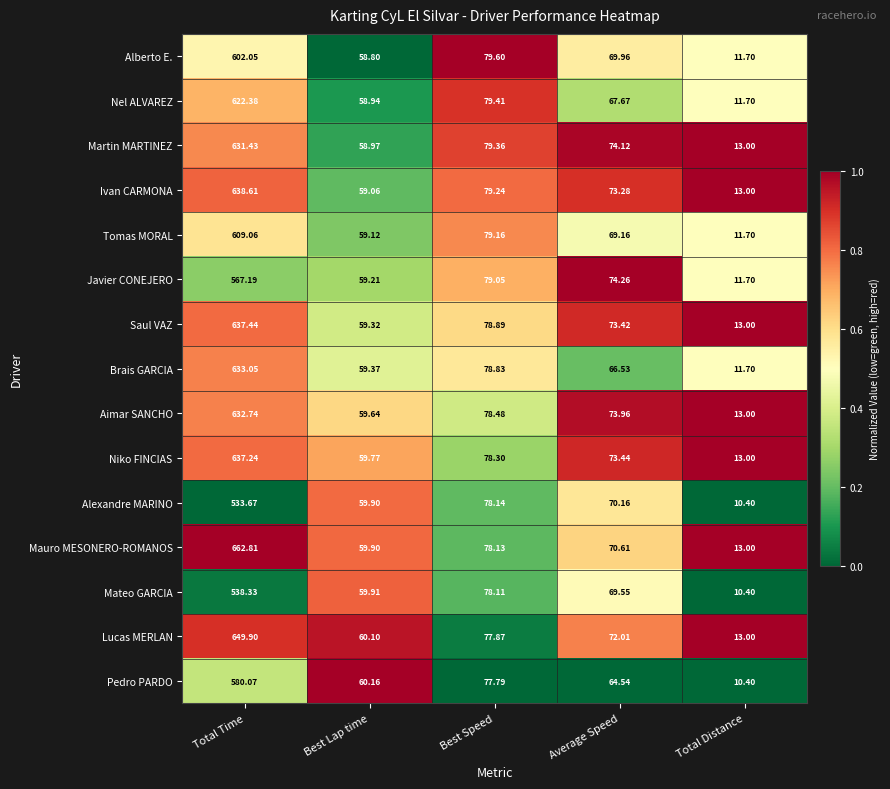

Which category has the highest value in the Ivan CARMONA series?

Total Time